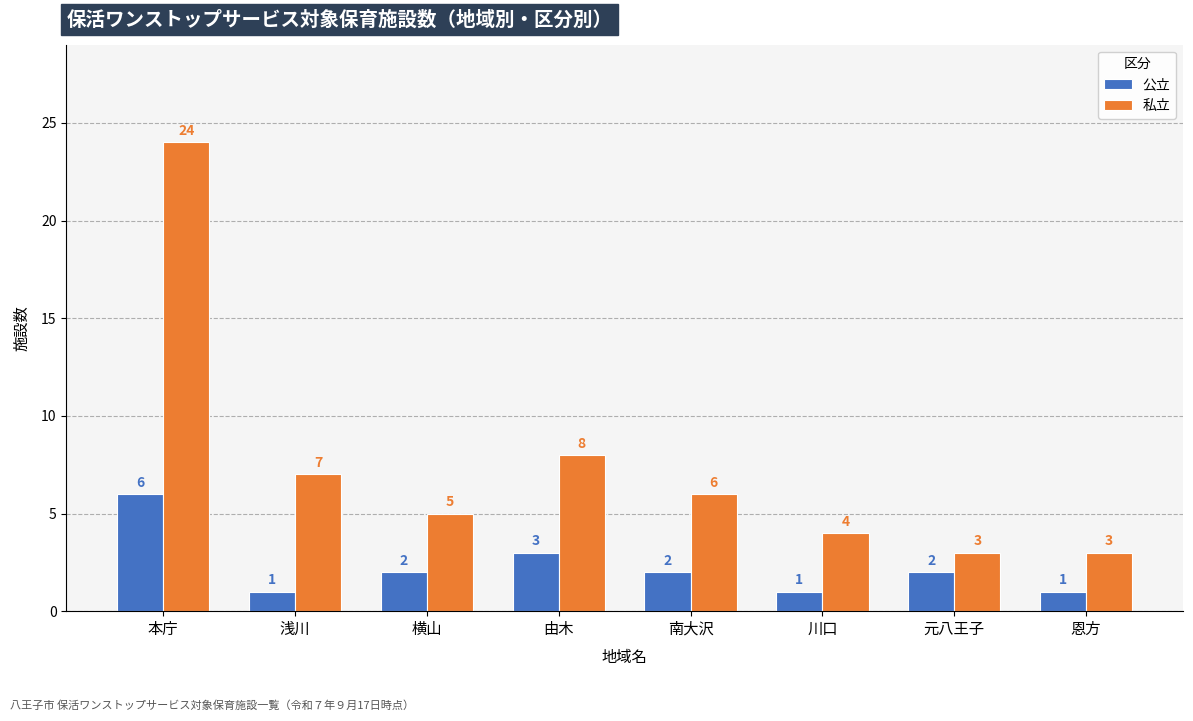

What is the difference between the second highest and second lowest values in the 公立 series?

2